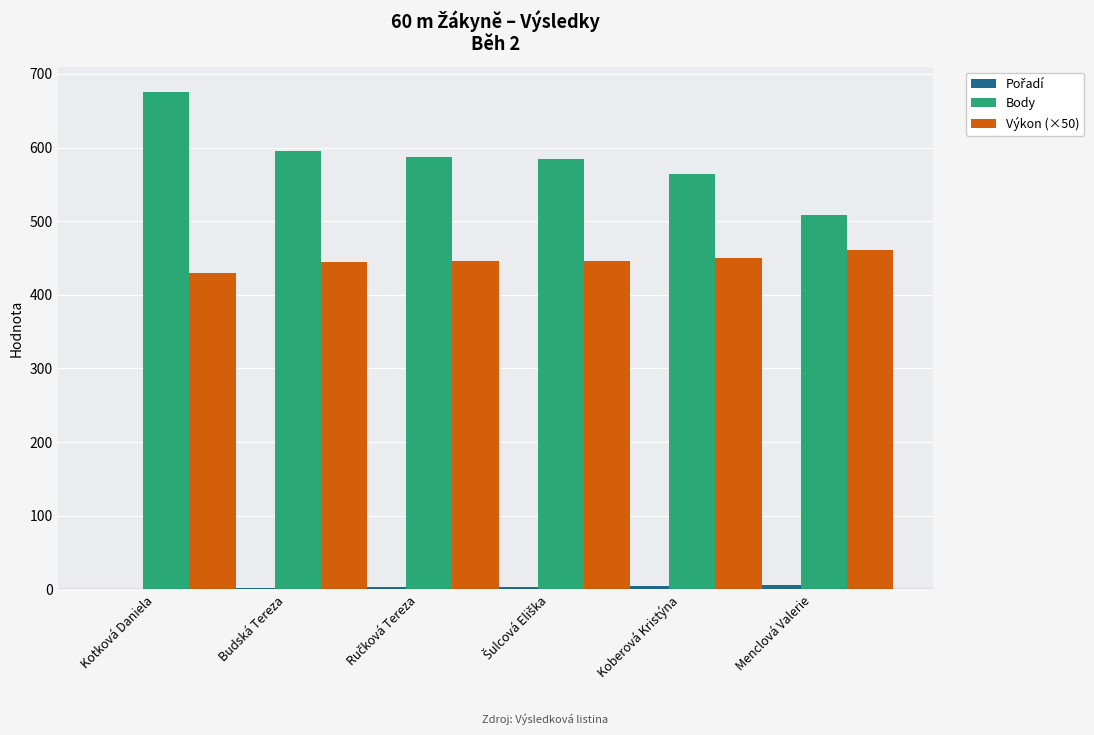

True or false: Výkon (×50) has a value of 670.0 at Menclová Valerie.

False